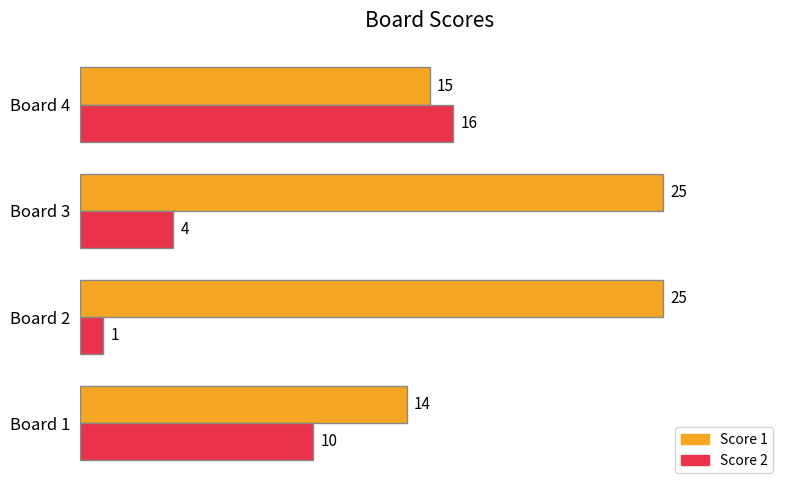

List the series in order of their overall mean, highest first.

Score 1, Score 2